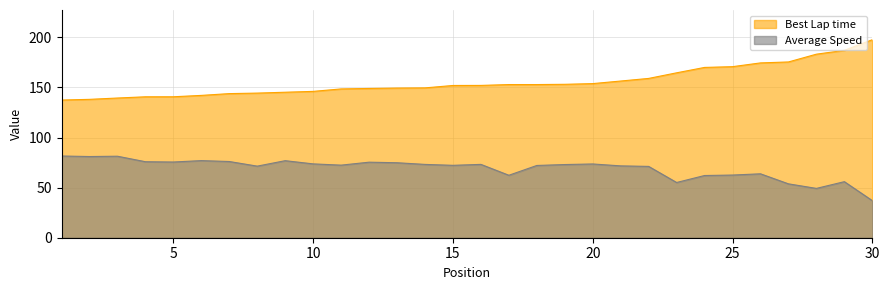

Which series has the largest total across all categories?

Best Lap time